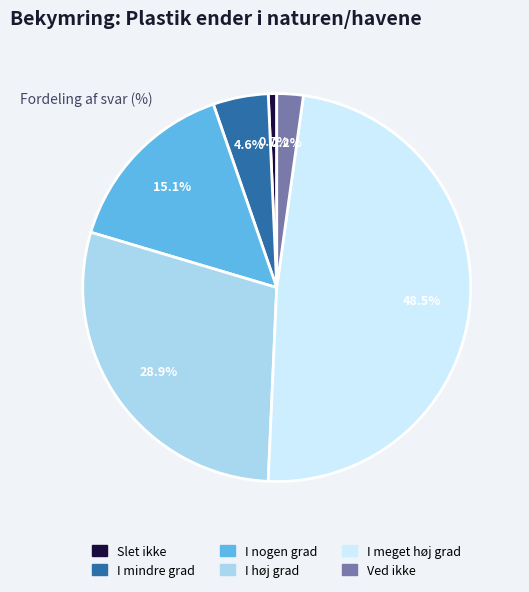

Is there any slice that represents more than half of the pie?

No